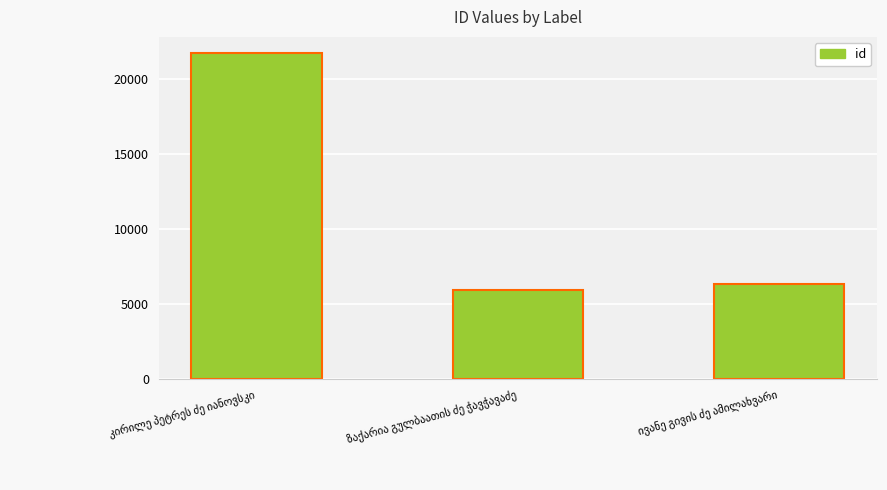

How many bars are there in total?

3